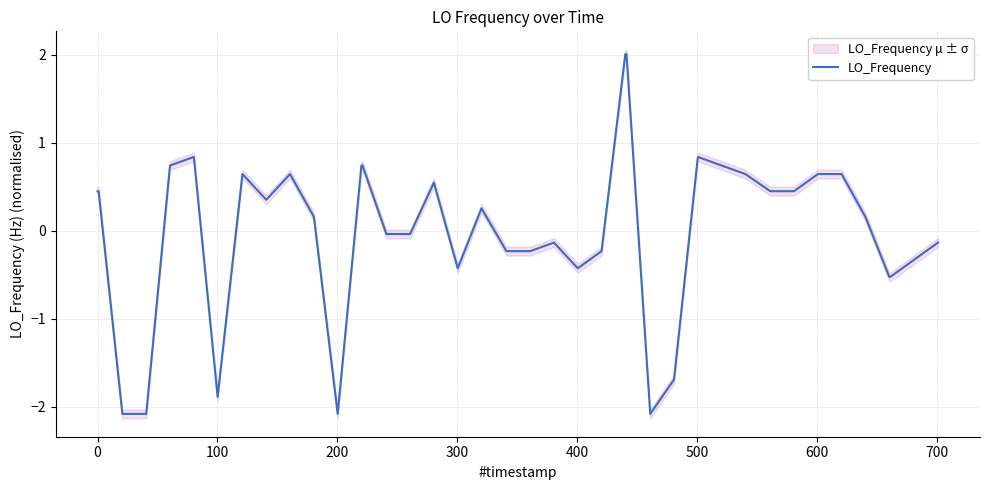

Does the chart have visible grid lines?

Yes